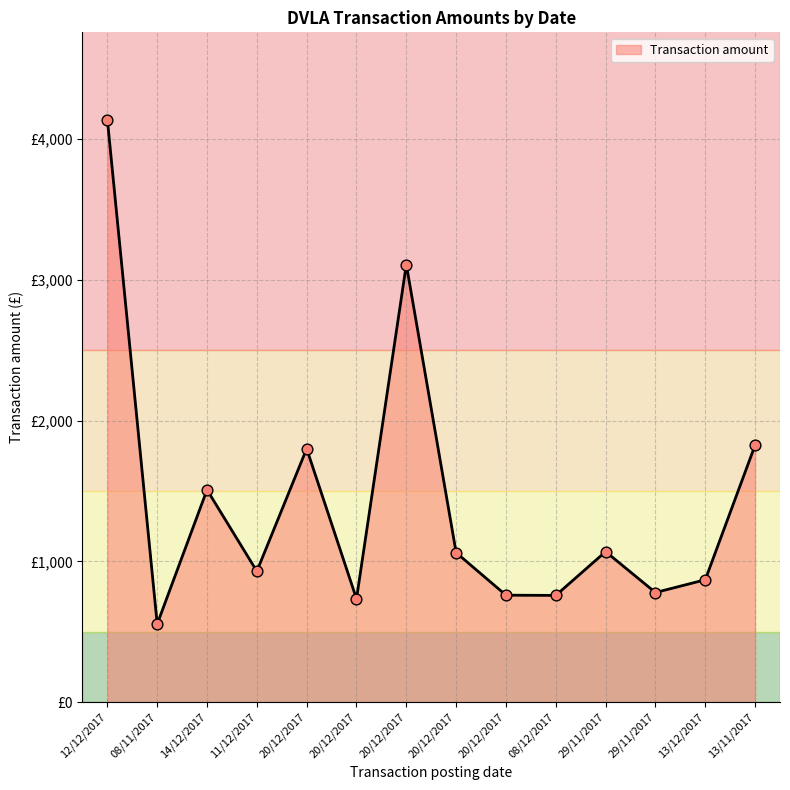

Which has a higher value, 20/12/2017 or 20/12/2017?

20/12/2017